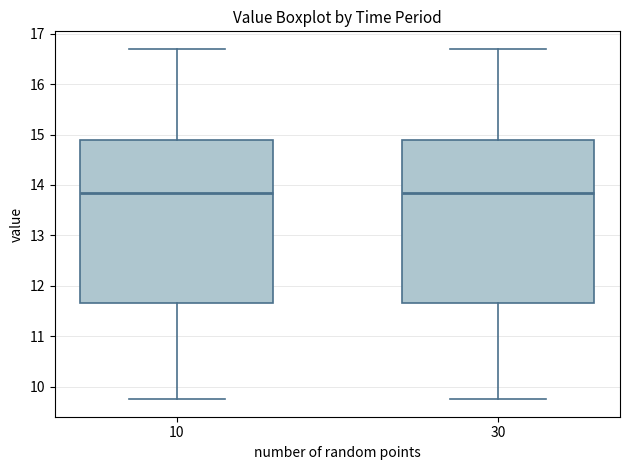

Reading left to right, transcribe this box plot: for each box, give where its median line is, the range the box spans, and where its two whiskers end, as read against the y-axis. The values are not printed on the chart, so give them approximately, as read against the axis.

10: median 13.9, box 11.7 to 14.9, whiskers 9.8 to 16.7
30: median 13.9, box 11.7 to 14.9, whiskers 9.8 to 16.7